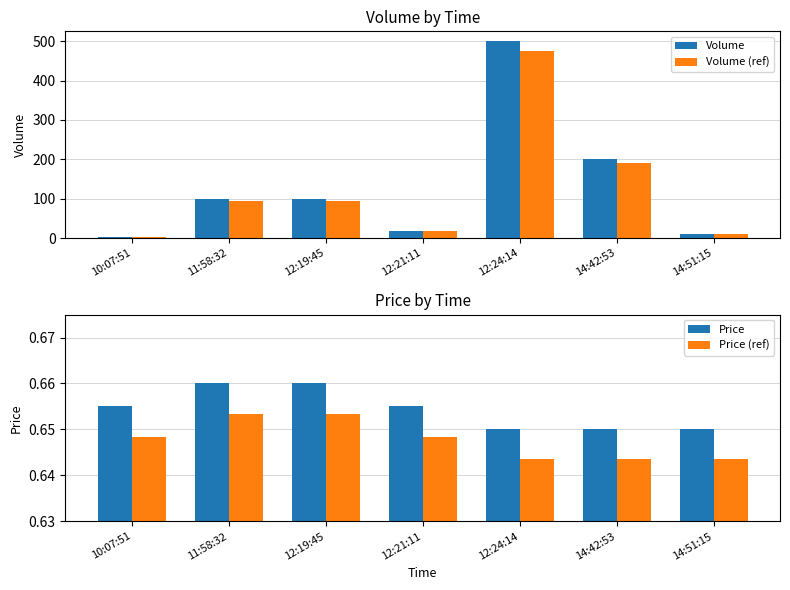

What position from the right is 14:51:15?

1